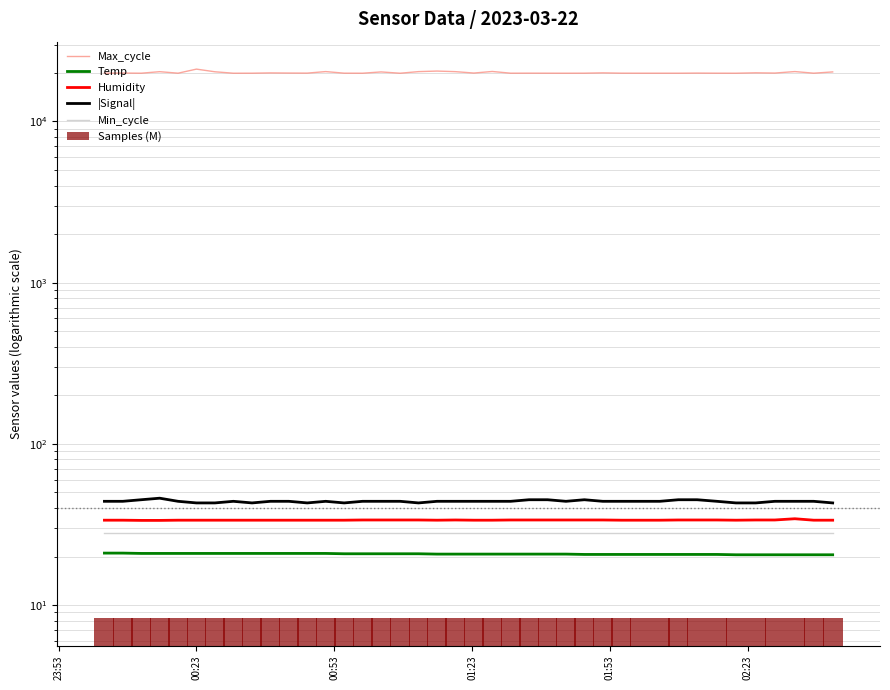

Reading left to right, list all the values displayed in this chart.

Max_cycle: 19921.0	19963.0	19921.0	20357.0	19924.0	21115.0	20328.0	19917.0	19925.0	20003.0	19963.0	19944.0	20384.0	19929.0	19918.0	20285.0	19913.0	20373.0	20535.0	20366.0	19963.0	20417.0	19924.0	19933.0	19924.0	19917.0	19928.0	20015.0	19929.0	19921.0	19921.0	19920.0	19952.0	19925.0	19917.0	20028.0	19960.0	20390.0	19925.0	20286.0
Temp: 21.0	21.0	20.9	20.9	20.9	20.9	20.9	20.9	20.9	20.9	20.9	20.9	20.9	20.8	20.8	20.8	20.8	20.8	20.7	20.7	20.7	20.7	20.7	20.7	20.7	20.7	20.6	20.6	20.6	20.6	20.6	20.6	20.6	20.6	20.5	20.5	20.5	20.5	20.5	20.5
Humidity: 33.6	33.6	33.5	33.5	33.6	33.6	33.6	33.6	33.6	33.6	33.6	33.6	33.6	33.6	33.7	33.7	33.7	33.7	33.6	33.7	33.6	33.6	33.7	33.7	33.7	33.7	33.7	33.7	33.6	33.6	33.6	33.7	33.7	33.7	33.6	33.7	33.7	34.3	33.6	33.6
|Signal|: 44.0	44.0	45.0	46.0	44.0	43.0	43.0	44.0	43.0	44.0	44.0	43.0	44.0	43.0	44.0	44.0	44.0	43.0	44.0	44.0	44.0	44.0	44.0	45.0	45.0	44.0	45.0	44.0	44.0	44.0	44.0	45.0	45.0	44.0	43.0	43.0	44.0	44.0	44.0	43.0
Min_cycle: 28.0	28.0	28.0	28.0	28.0	28.0	28.0	28.0	28.0	28.0	28.0	28.0	28.0	28.0	28.0	28.0	28.0	28.0	28.0	28.0	28.0	28.0	28.0	28.0	28.0	28.0	28.0	28.0	28.0	28.0	28.0	28.0	28.0	28.0	28.0	28.0	28.0	28.0	28.0	28.0
Samples (M): 8.3	8.3	8.3	8.3	8.3	8.3	8.3	8.3	8.3	8.3	8.3	8.3	8.3	8.3	8.3	8.3	8.3	8.3	8.3	8.3	8.3	8.3	8.3	8.3	8.3	8.3	8.3	8.3	8.3	8.3	8.3	8.3	8.3	8.3	8.3	8.3	8.3	8.3	8.3	8.3